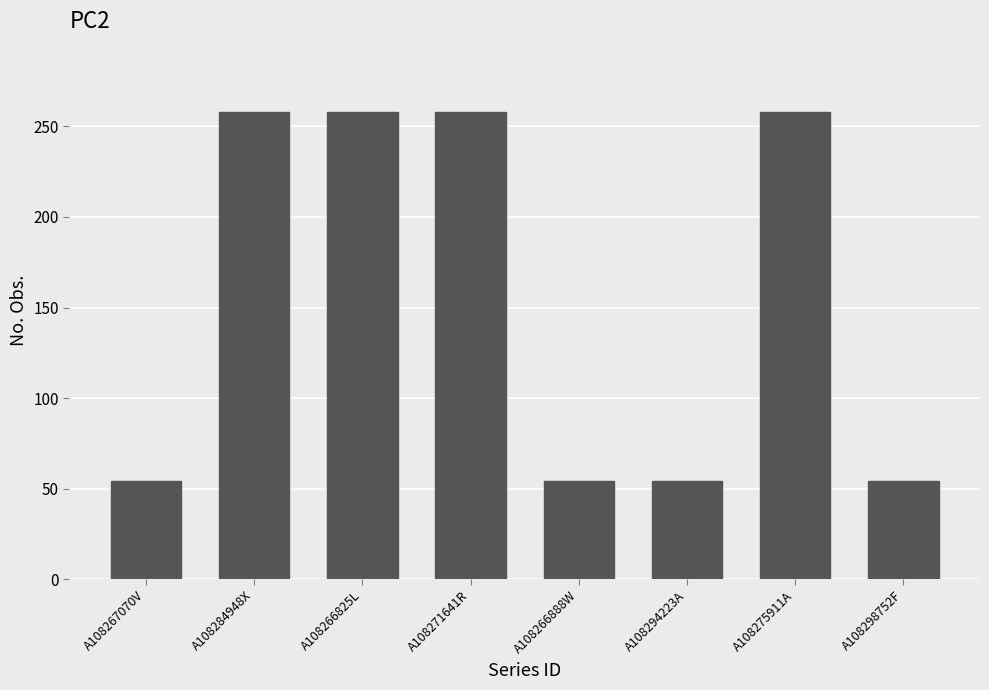

What is the average value?

156